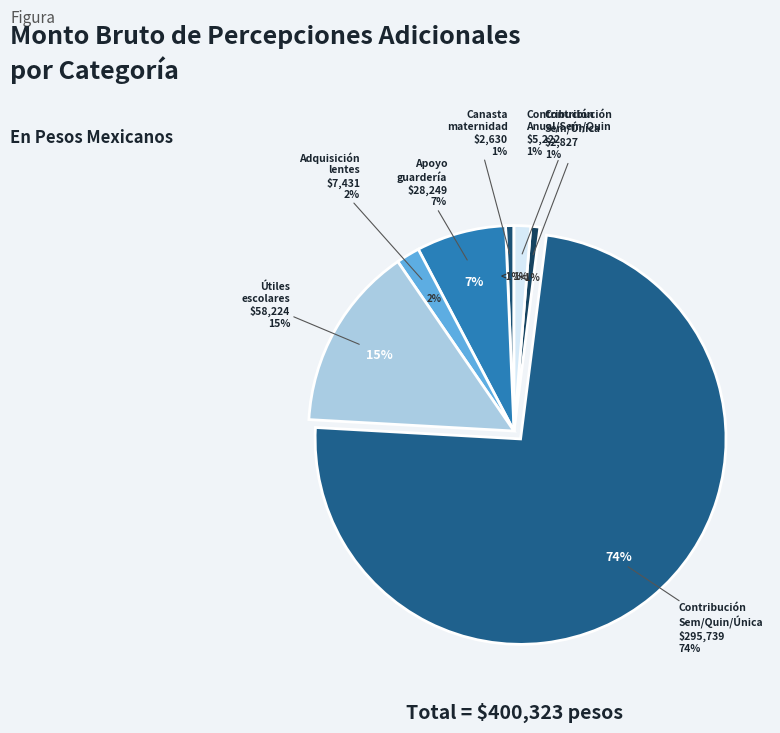

To the nearest percent, what portion does Apoyo para útiles escolares represent?

15%